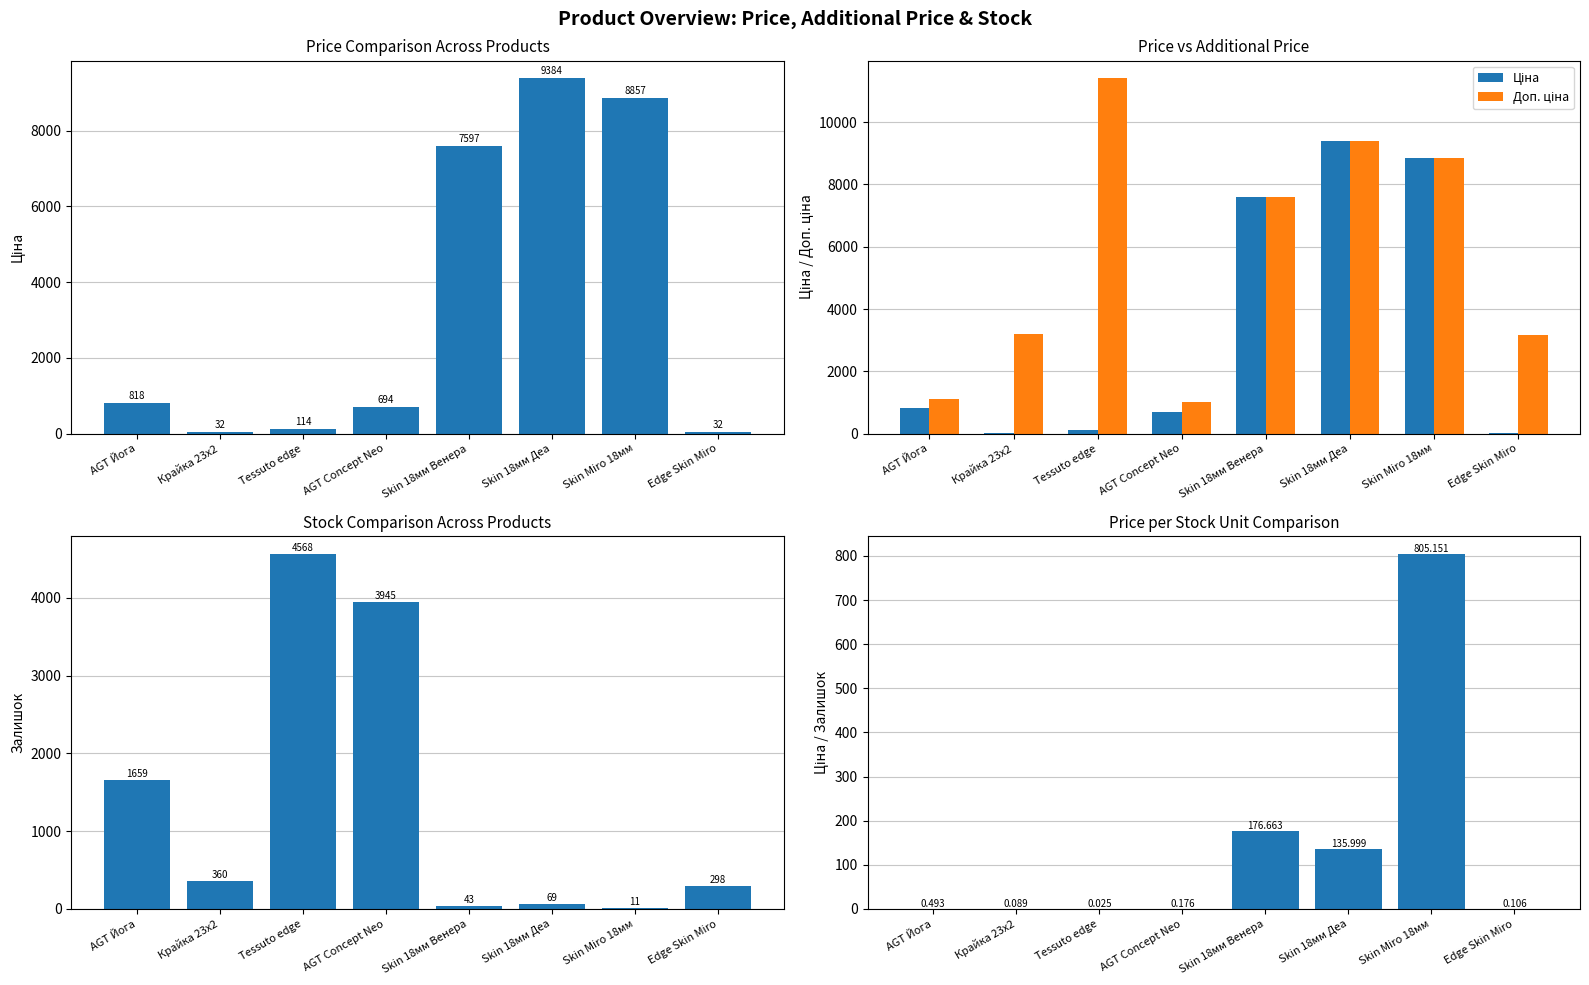

What is the average value of the Ціна / Залишок series?

139.8